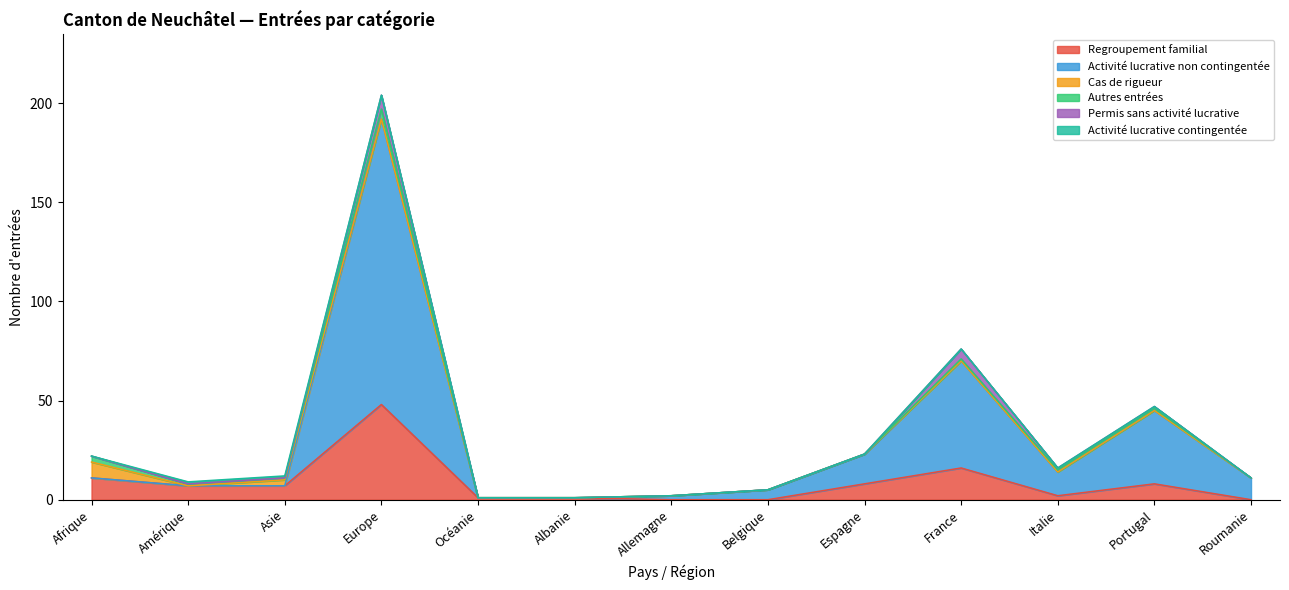

What is the value of the Activité lucrative non contingentée point at the 11th from the left?

12